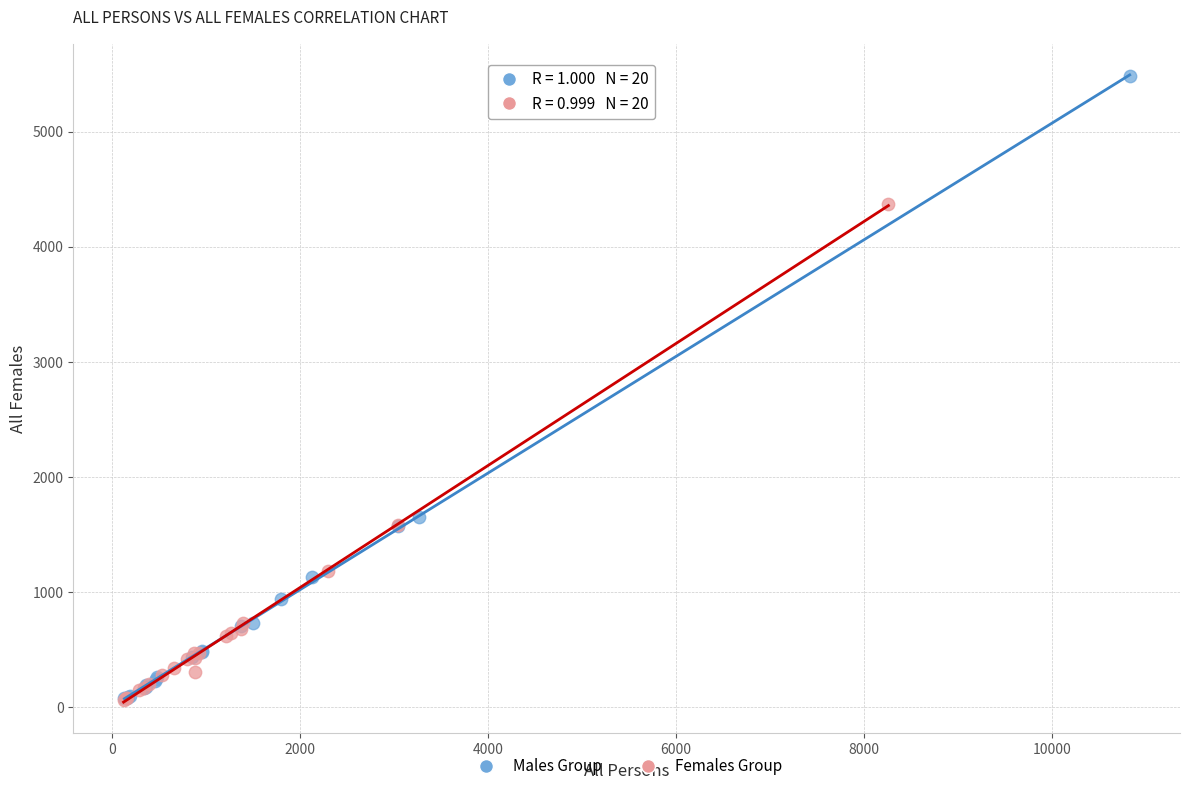

Which series contains the highest Y value?

Males Group